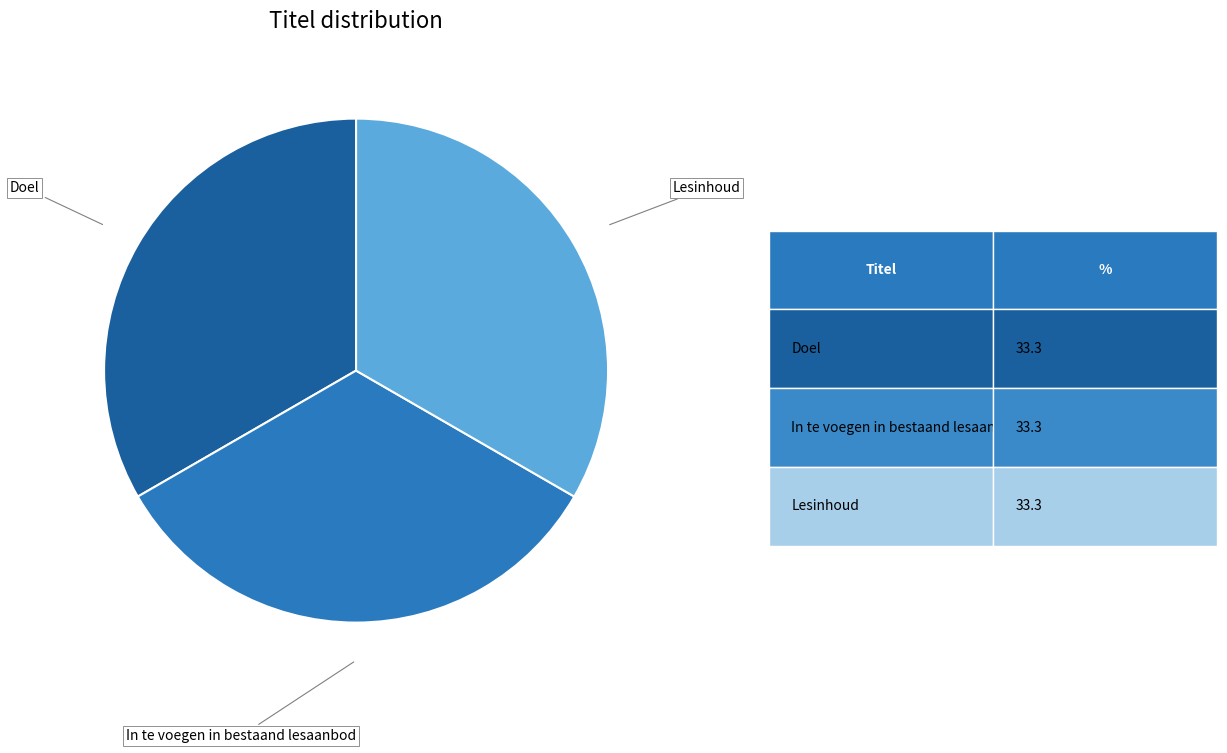

Approximately how many times larger is the value at Doel compared to In te voegen in bestaand lesaanbod?

1.0